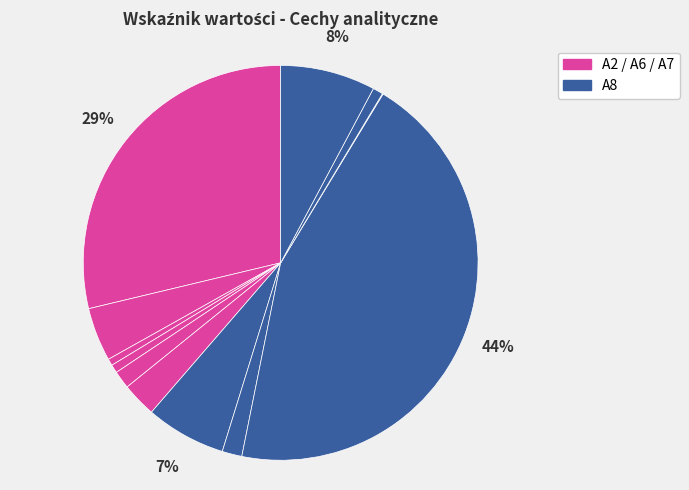

To the nearest percent, what is the average slice percentage?

8%